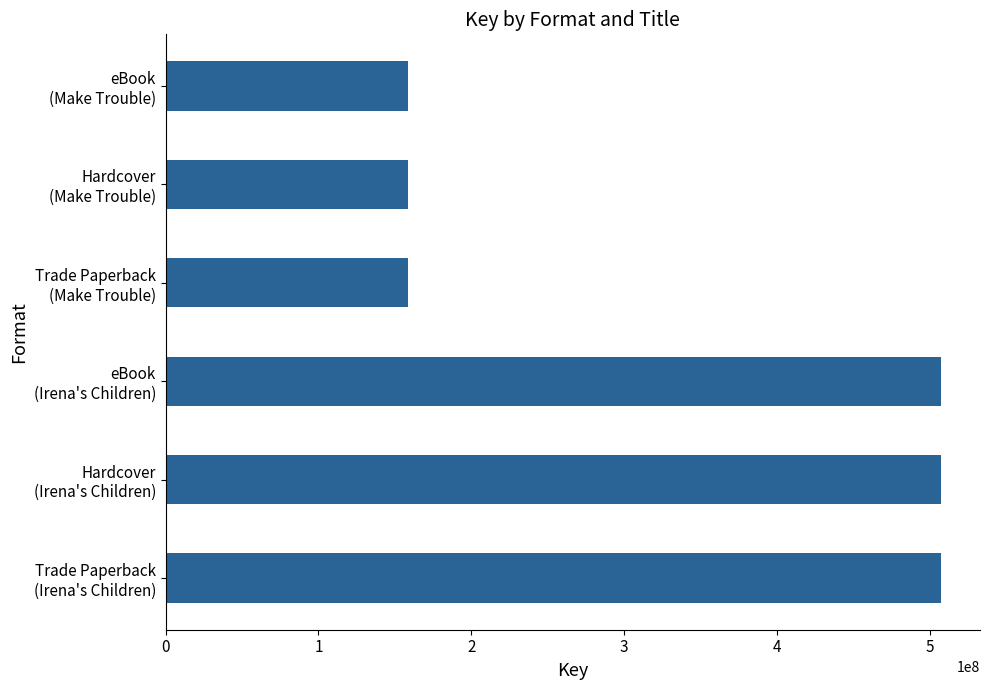

Does the chart contain any negative values?

No